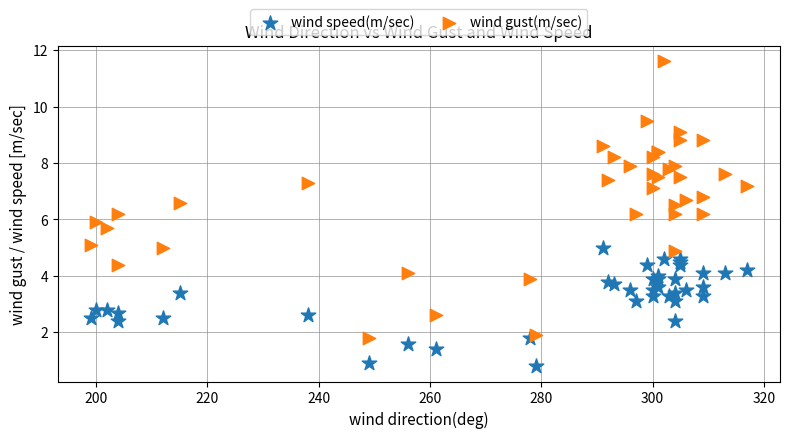

Which series contains the highest Y value?

wind gust(m/sec)